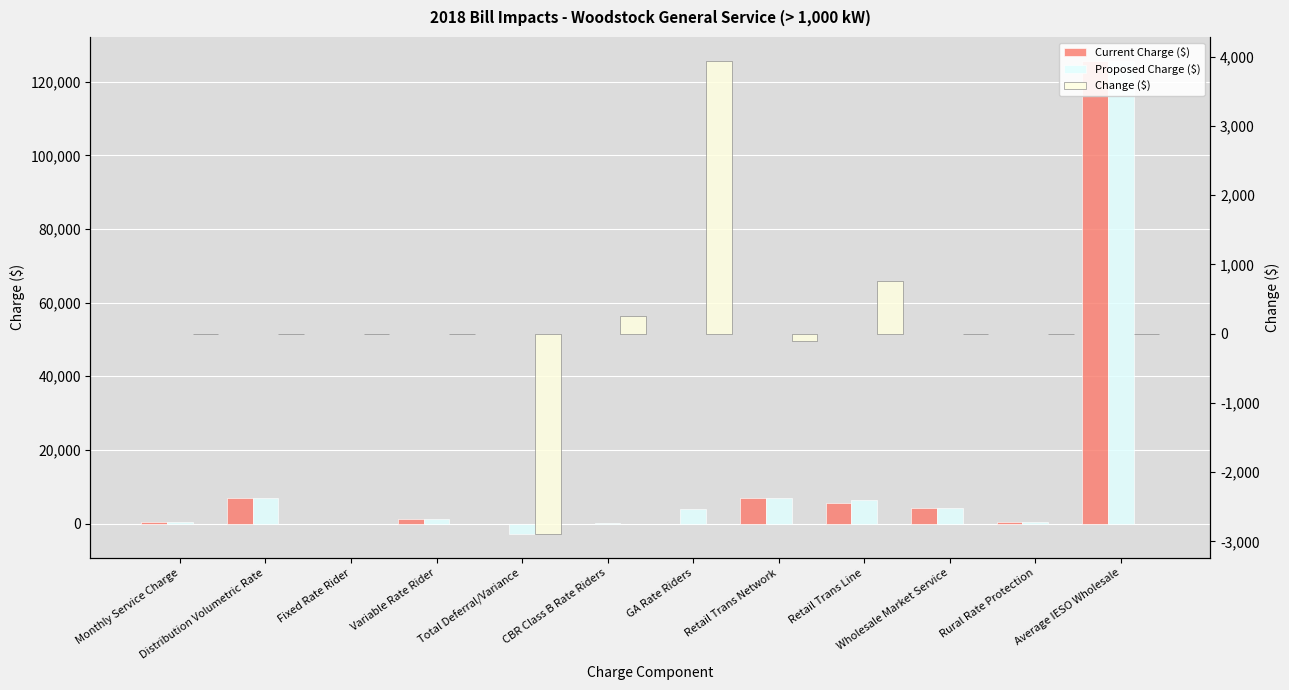

What are all the series names shown in the legend?

Current Charge ($), Proposed Charge ($), Change ($)